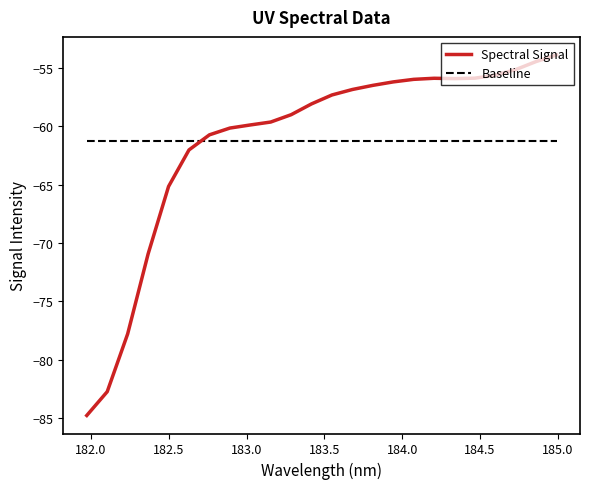

What is the minimum value for Spectral Signal?

-84.8